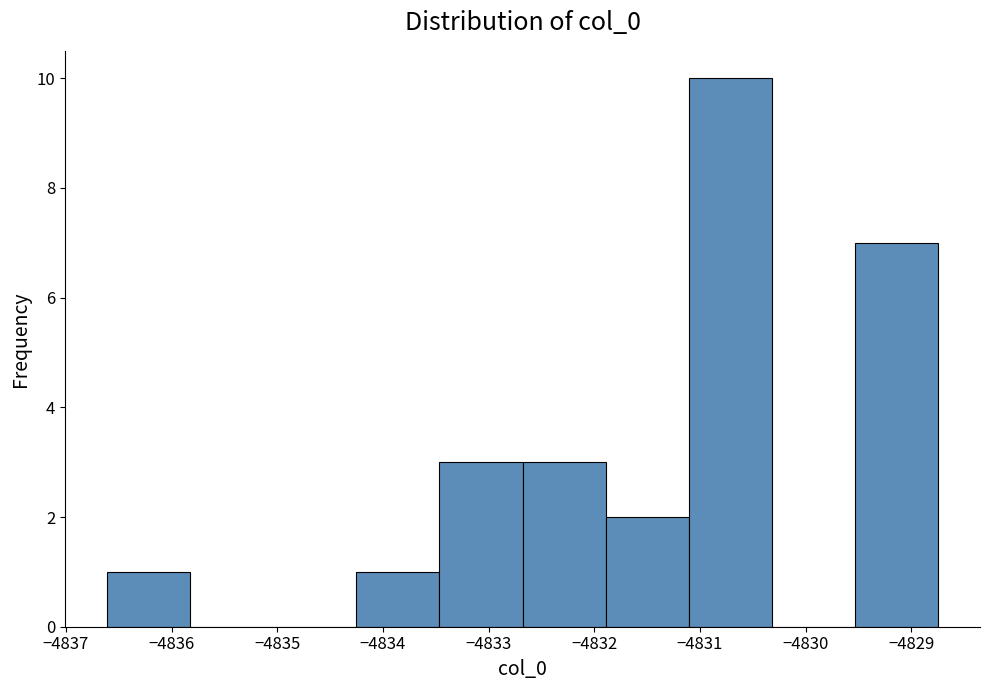

Which range on the x-axis has the tallest bar?

-4831.1 to -4830.3